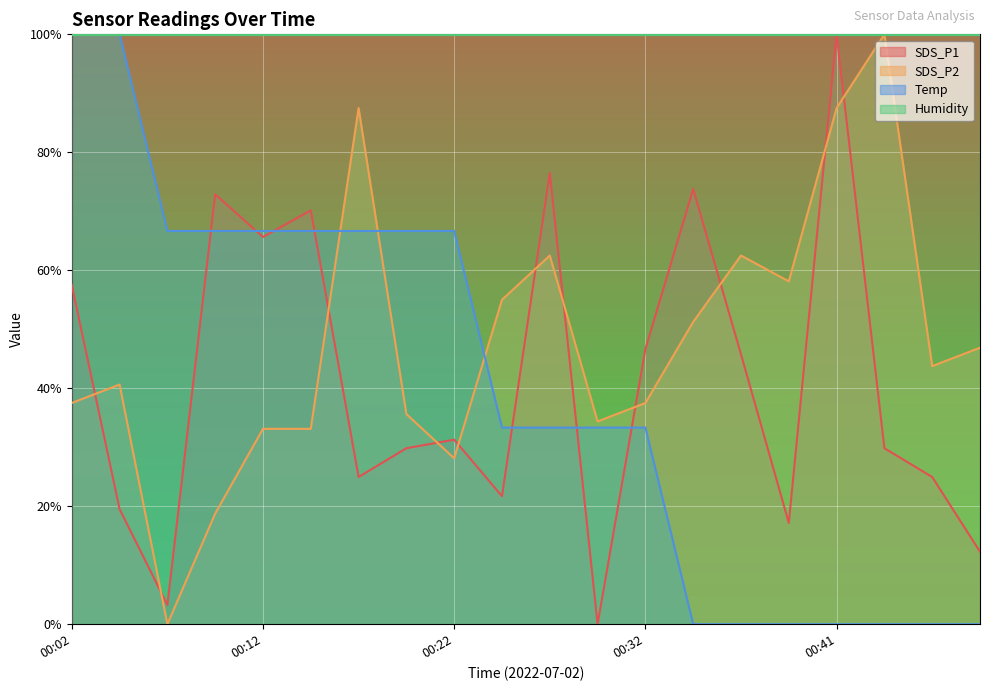

What is the sum of the SDS_P1 values at 00:04 and 00:09?

92.4